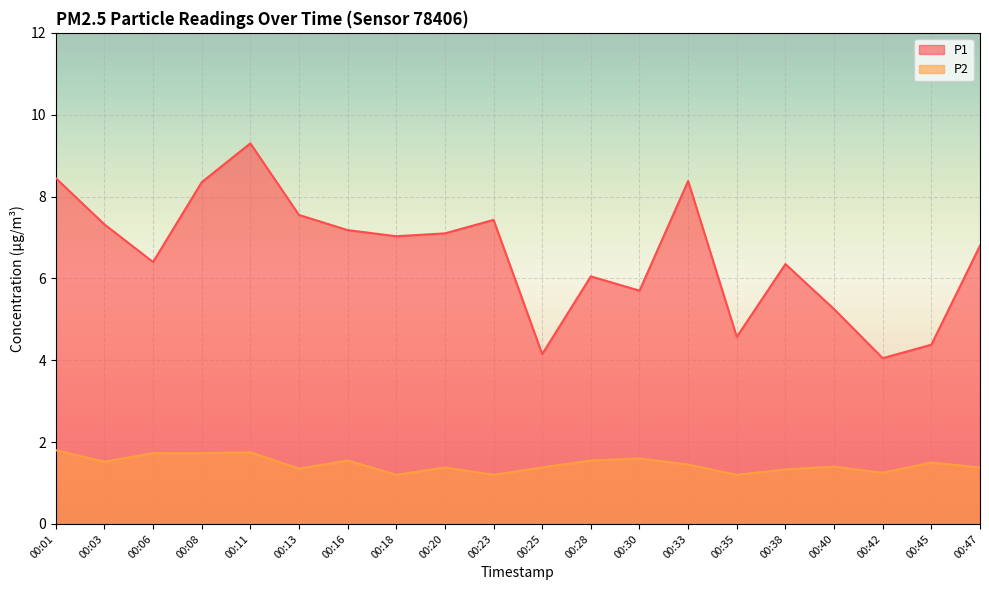

Between 00:30 and 00:20, which is larger?

00:20